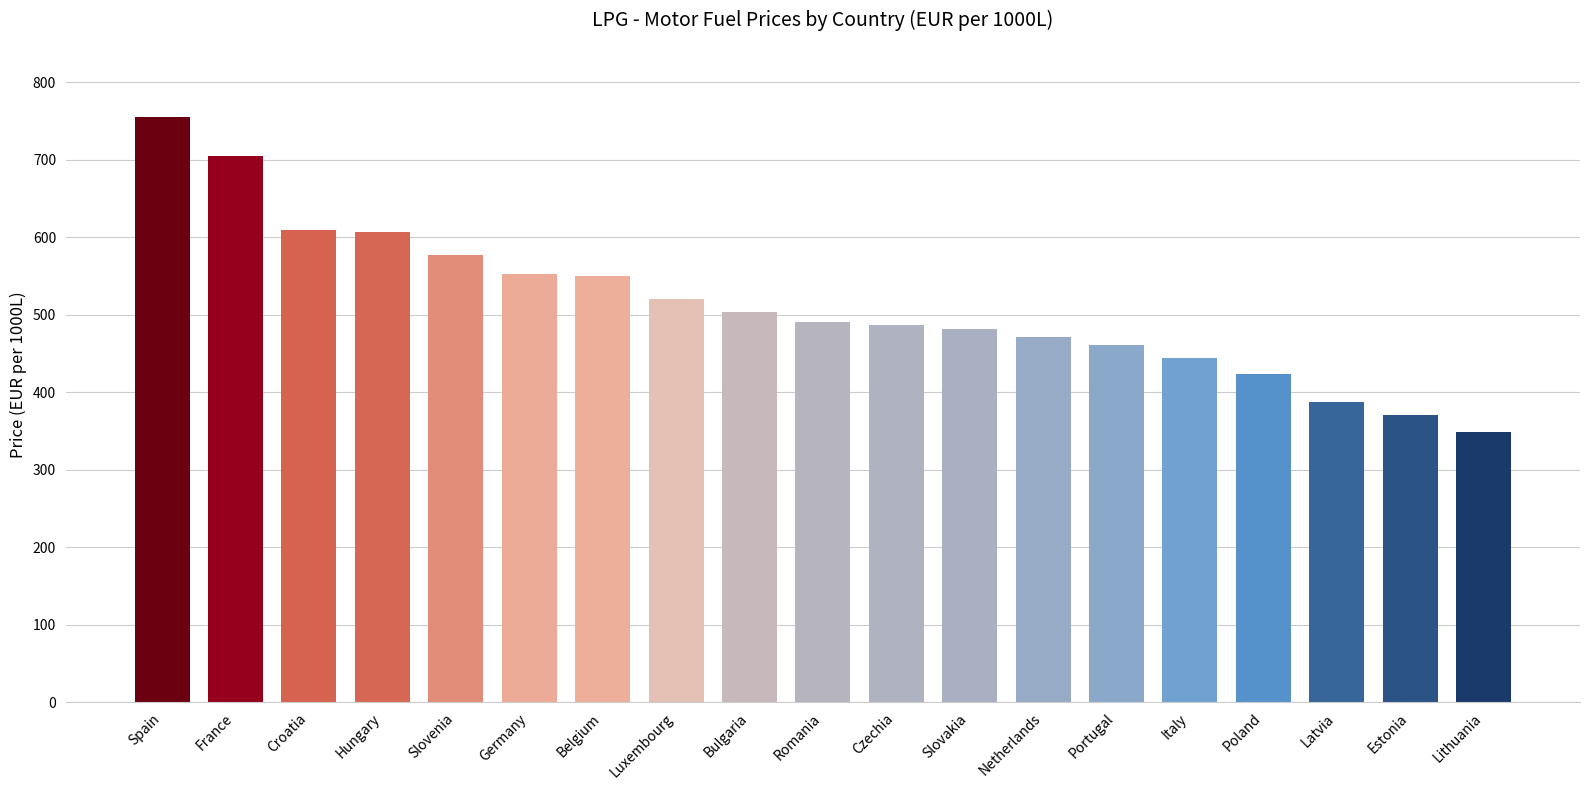

What is the sum of all values?

9744.5